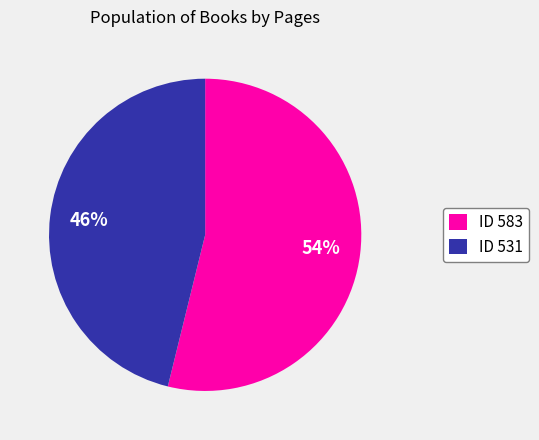

Approximately how many times larger is the value at ID 531 compared to ID 583?

0.9